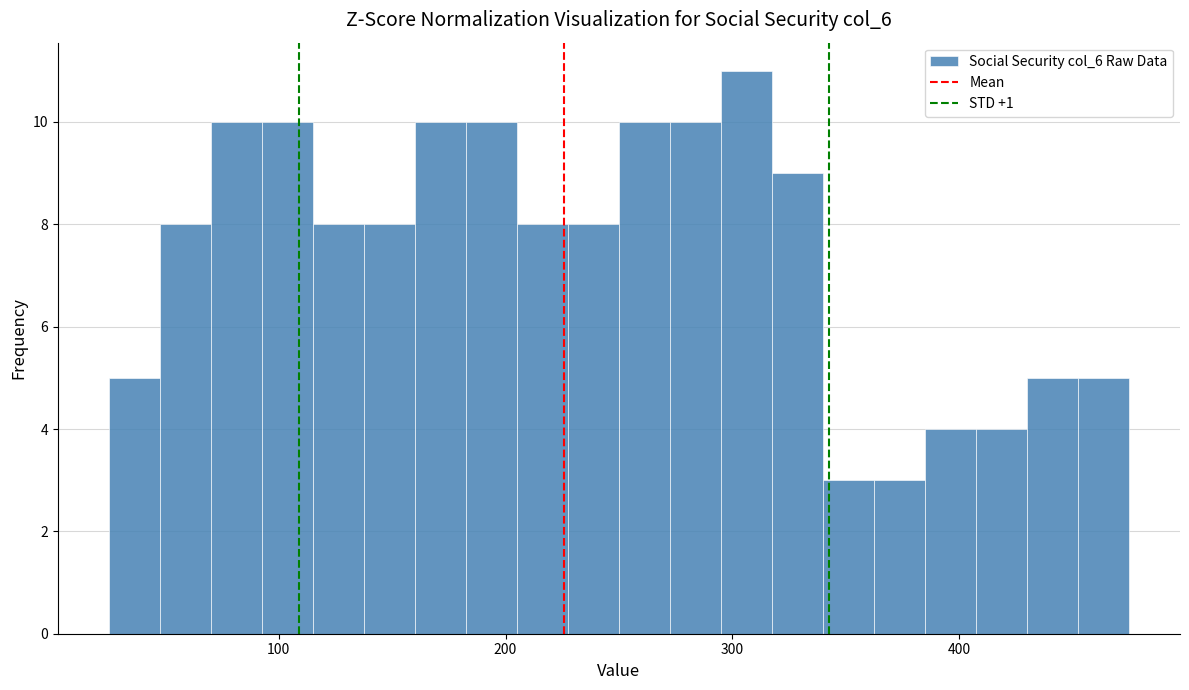

Around what value on the x-axis is the tallest bar? Give the approximate position of its centre, as read against the axis.

310